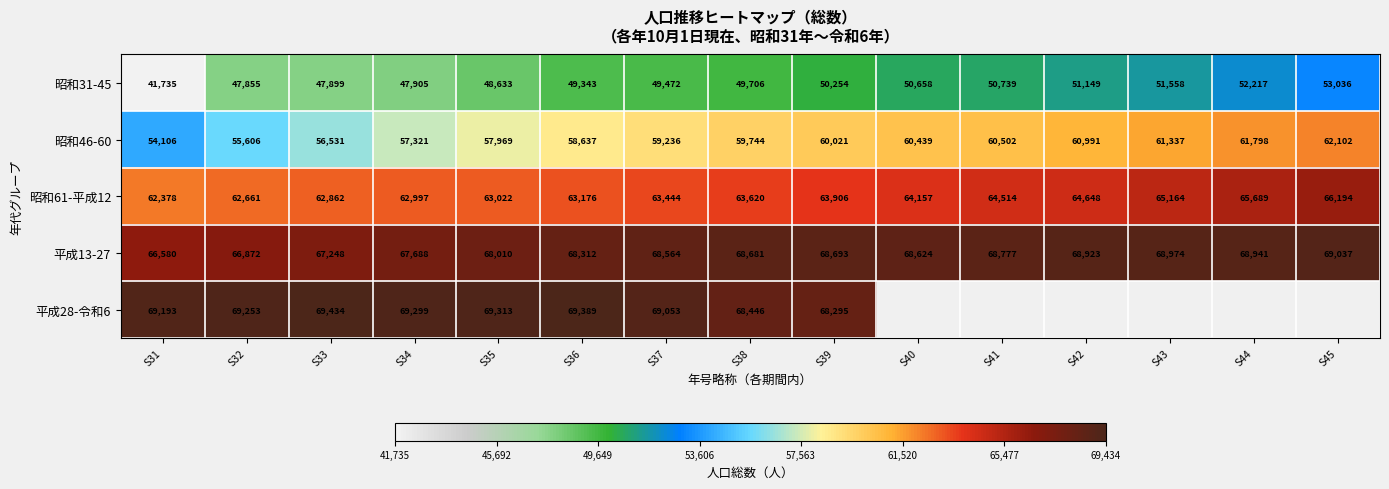

Where does the 平成13-27 series first go above 68624?

S38